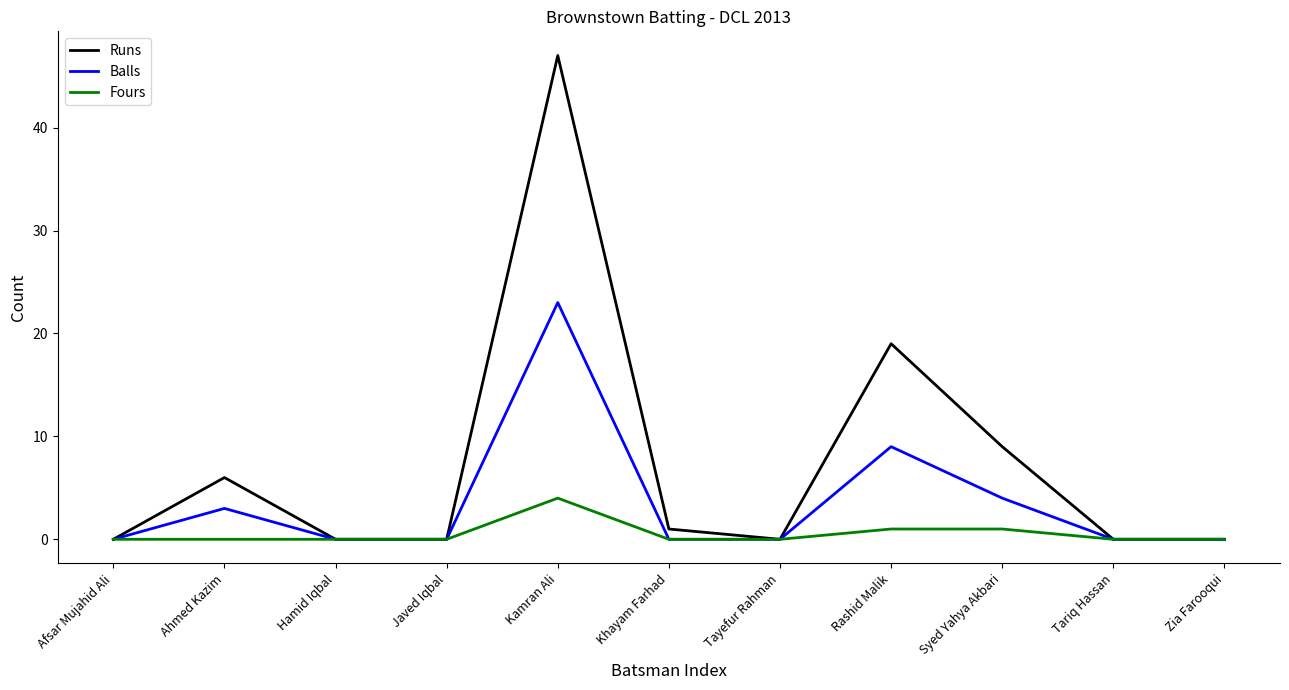

What is the greatest value displayed?

47